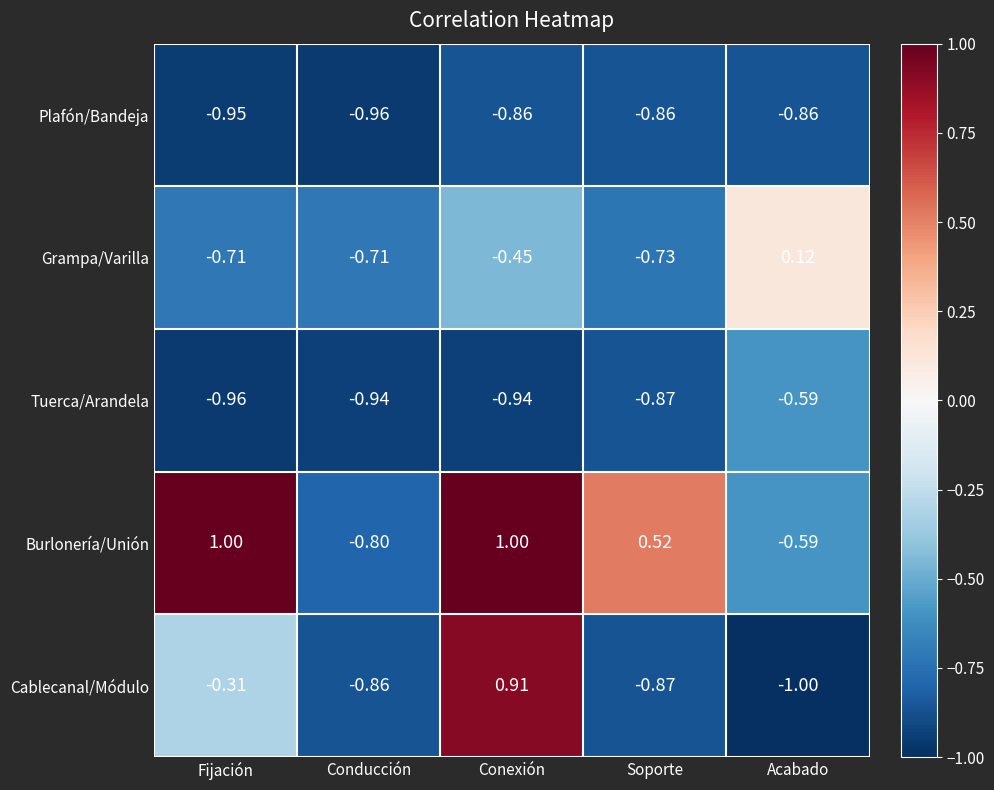

Is the value of Cablecanal/Módulo at Soporte greater than the value of Tuerca/Arandela at Conexión?

Yes